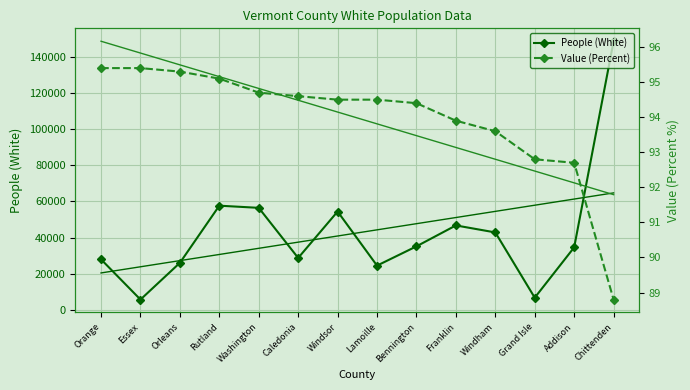

True or false: Value (Percent) and Trend: People (White) intersect in this chart.

False